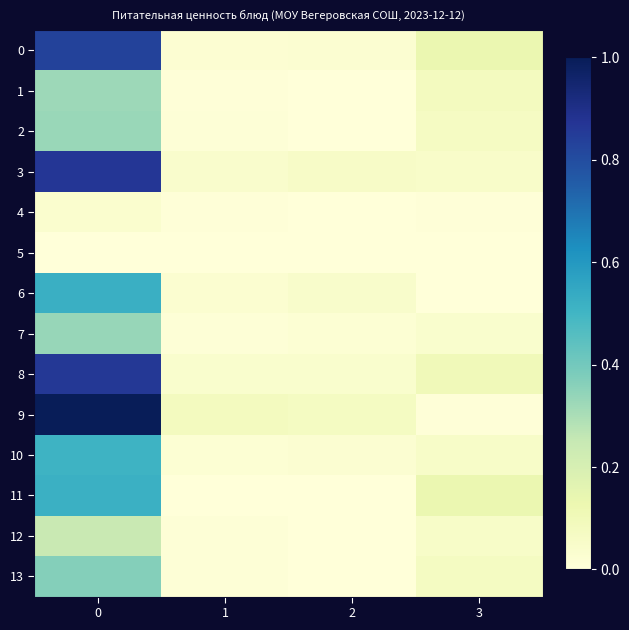

Which label corresponds to the smallest value in the chart?

2